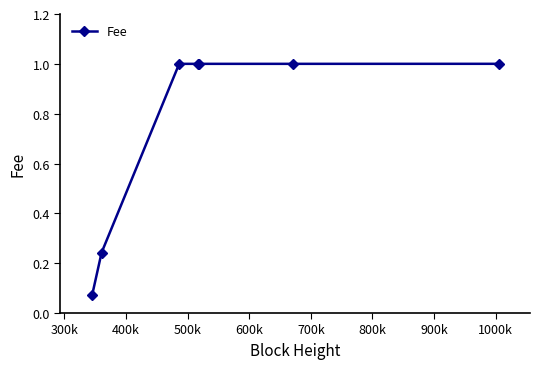

True or false: the data has more than 2 interior local peaks.

False